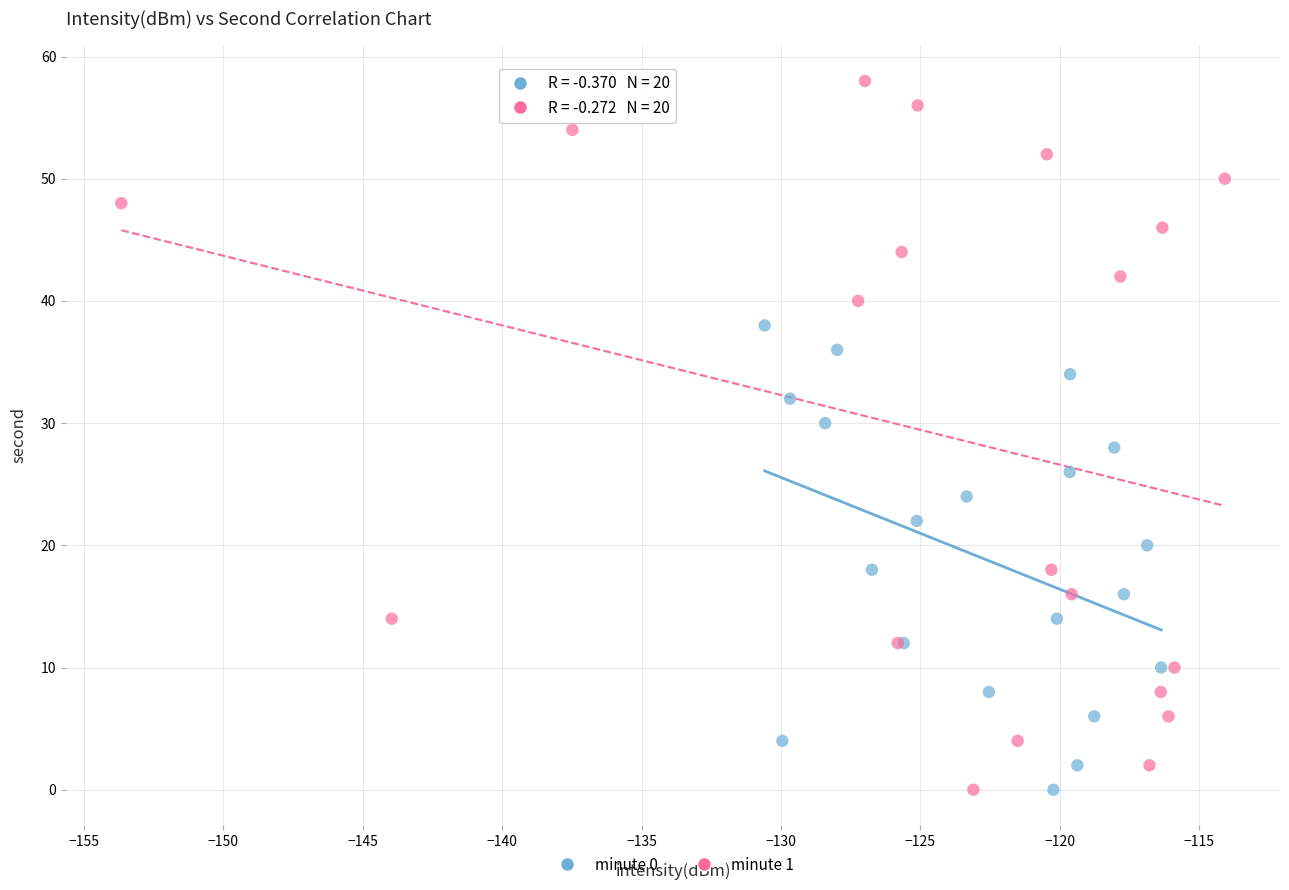

What are all the series names shown in the legend?

minute 0, minute 1